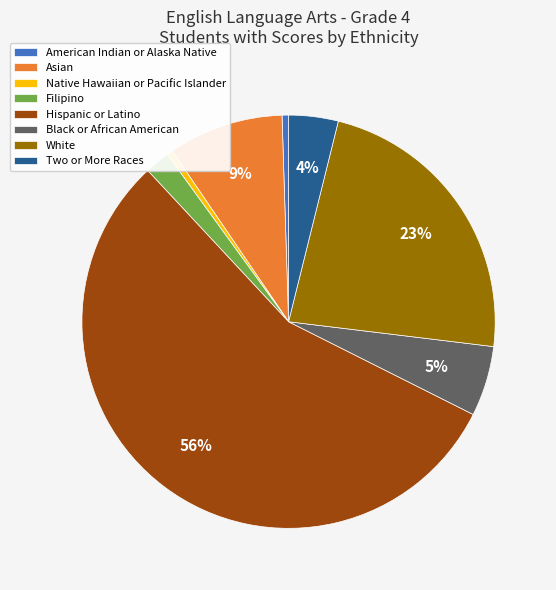

Between Native Hawaiian or Pacific Islander and White, which is larger?

White